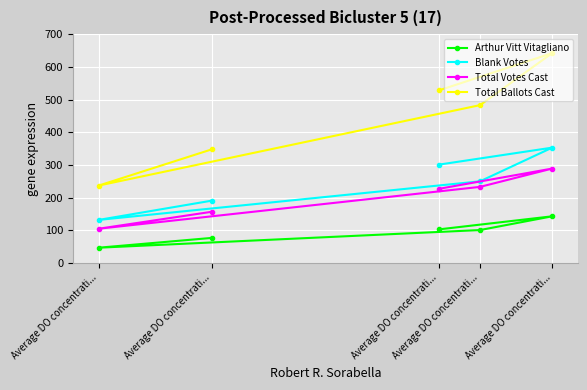

In Blank Votes, how many points are lower than both neighbors (excluding endpoints)?

1